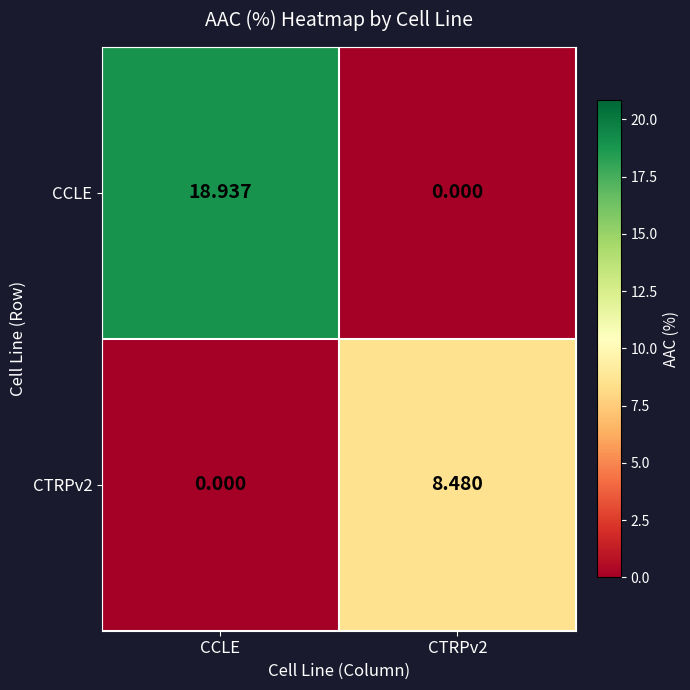

Which series has the largest total across all categories?

CCLE